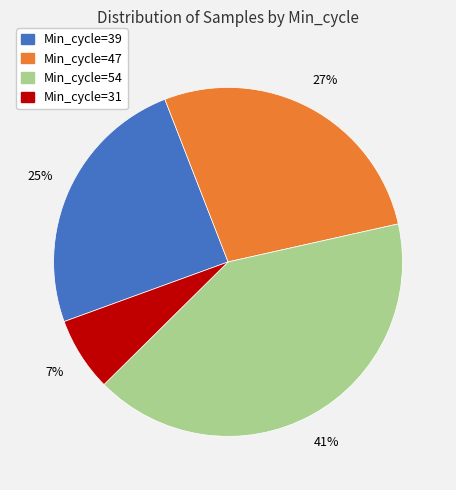

Is the sum of Min_cycle=47 and Min_cycle=54 greater than half?

Yes